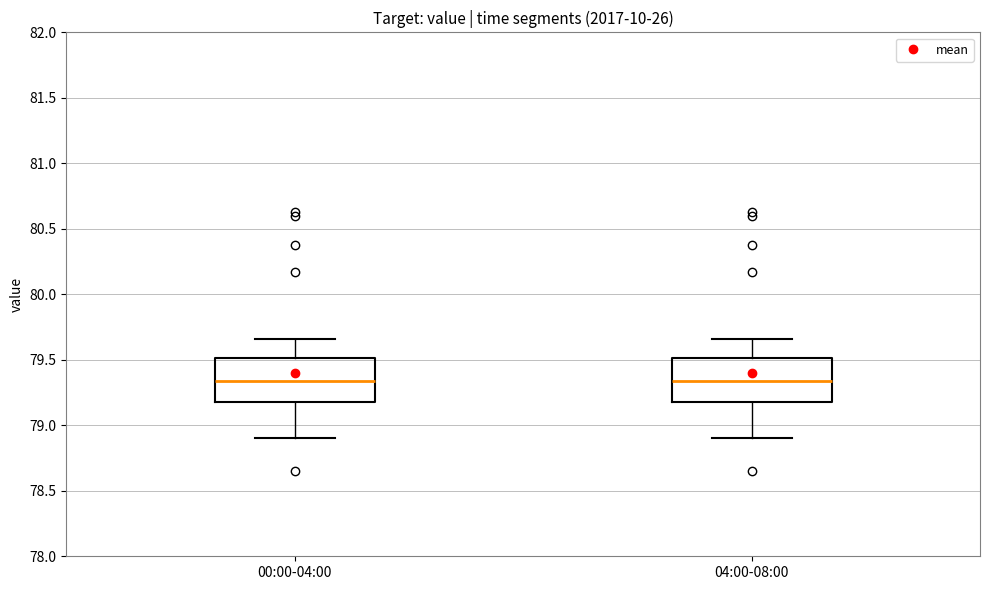

Reading left to right, read every box against the y-axis: the position of its median line, the range the box covers, and the ends of its whiskers. The values are not printed on the chart, so give them approximately, as read against the axis.

00:00-04:00: median 79.35, box 79.20 to 79.50, whiskers 78.90 to 79.65
04:00-08:00: median 79.35, box 79.20 to 79.50, whiskers 78.90 to 79.65